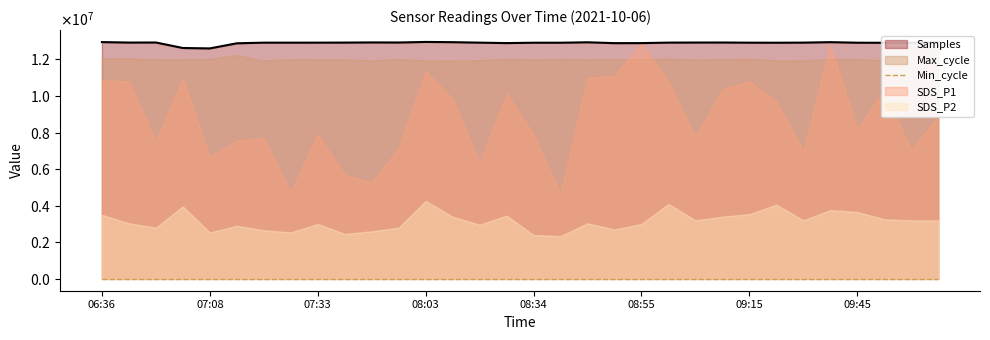

True or false: Max_cycle has a value of 9015.8 at 07:28.

False